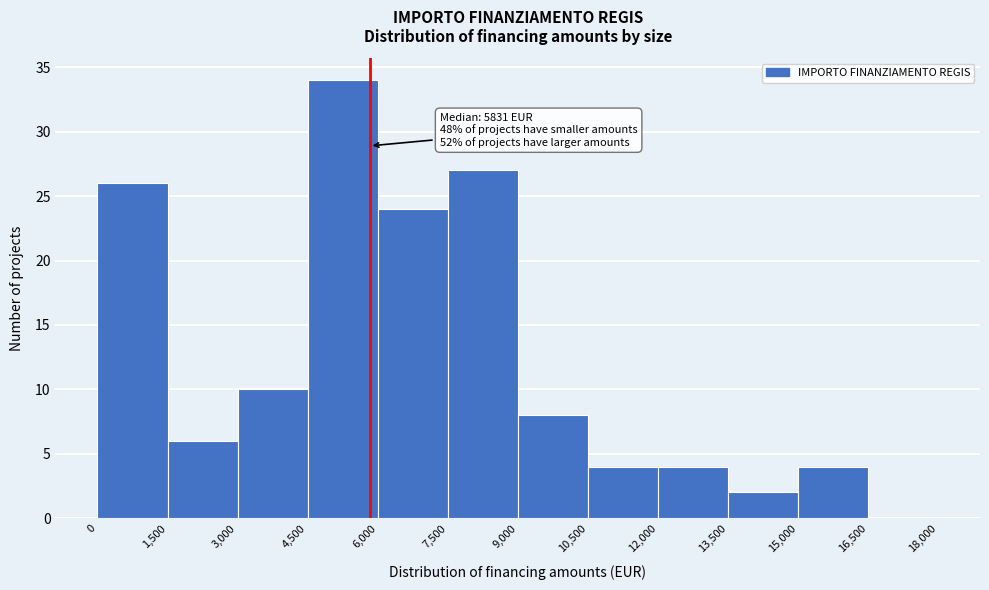

Over which range of the x-axis is the bar tallest?

4,500 to 6,000